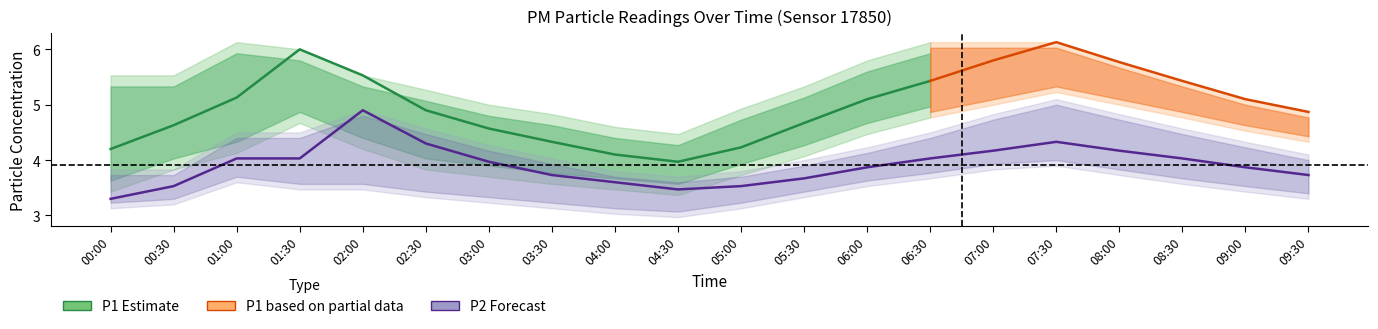

Is the value of P1 at 09:30 greater than the value of P2 at 02:00?

No